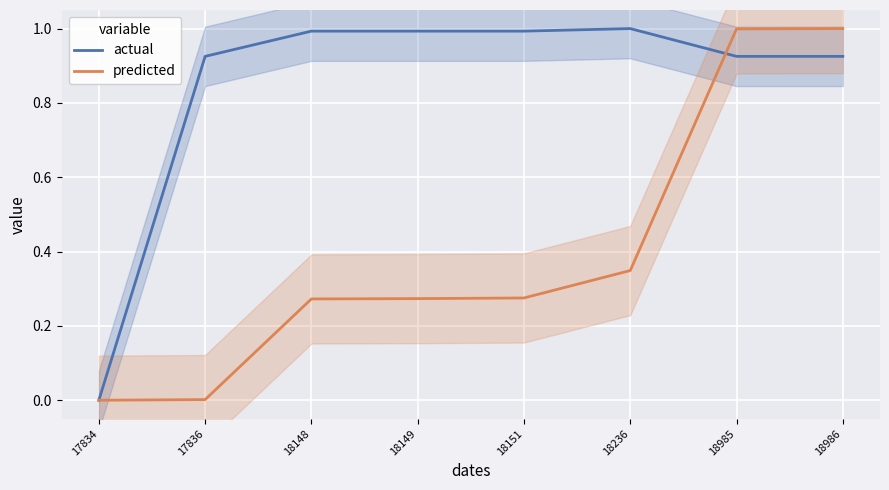

At which category is the sum across all series the highest?

18986